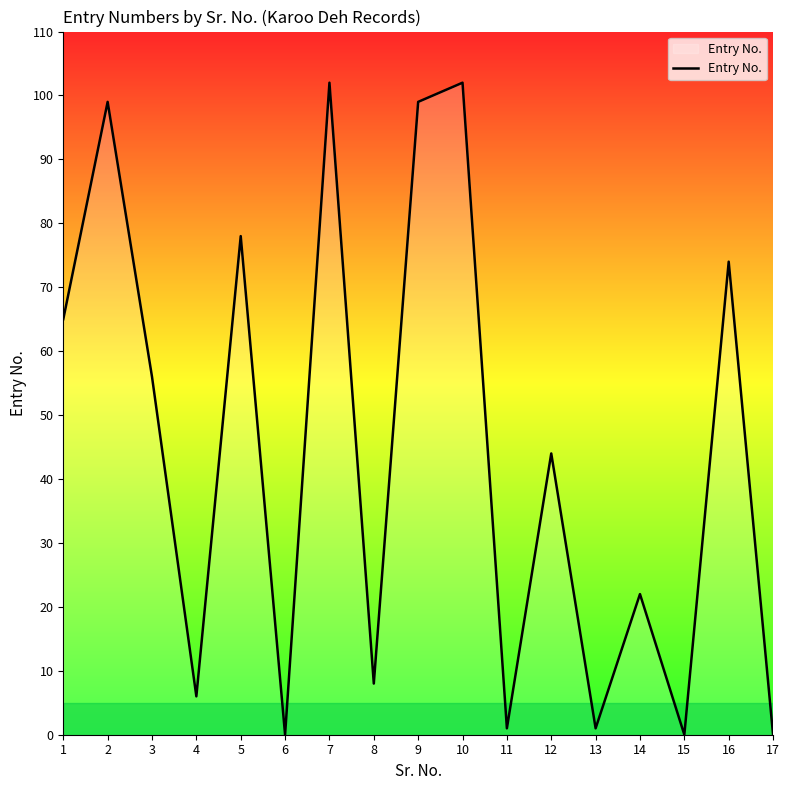

What is the change in value from 4 to 5?

+72